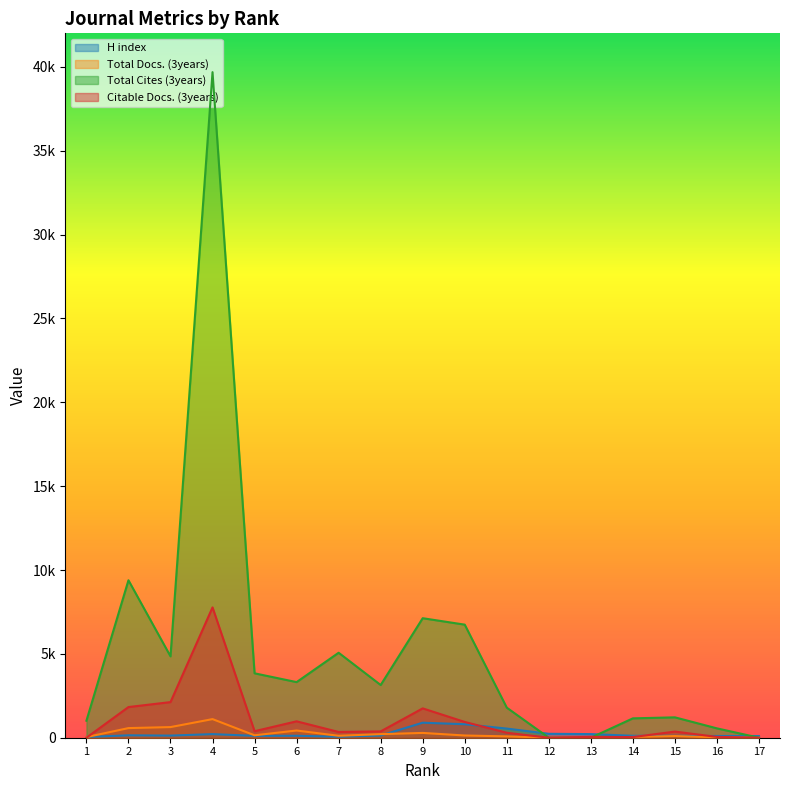

Which series ends up on top after the final intersection of Citable Docs. (3years) and H index?

H index